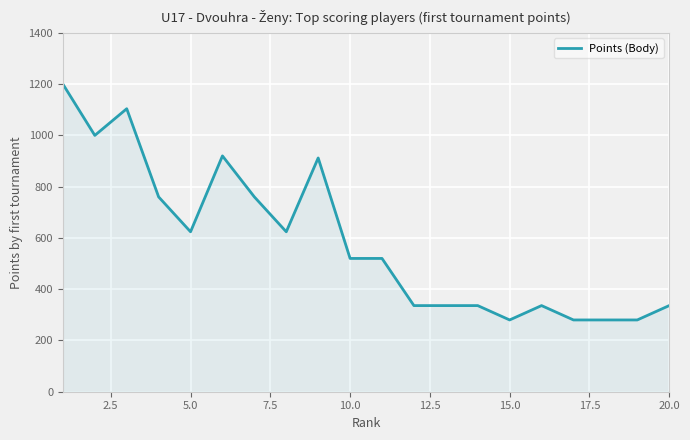

What is the difference between the maximum and minimum values?

920